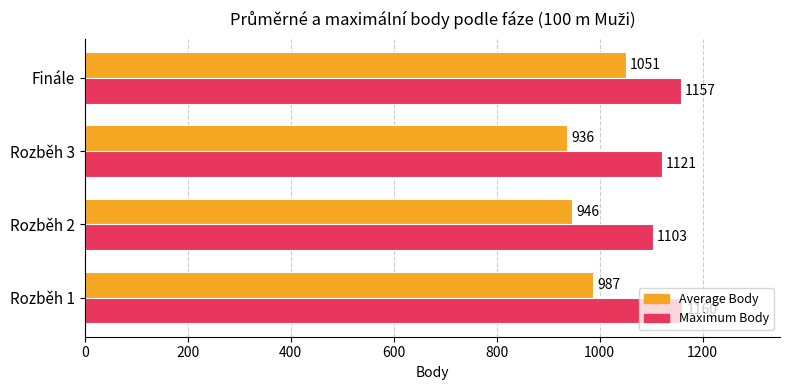

What is the difference between the highest and lowest values at Finále?

106